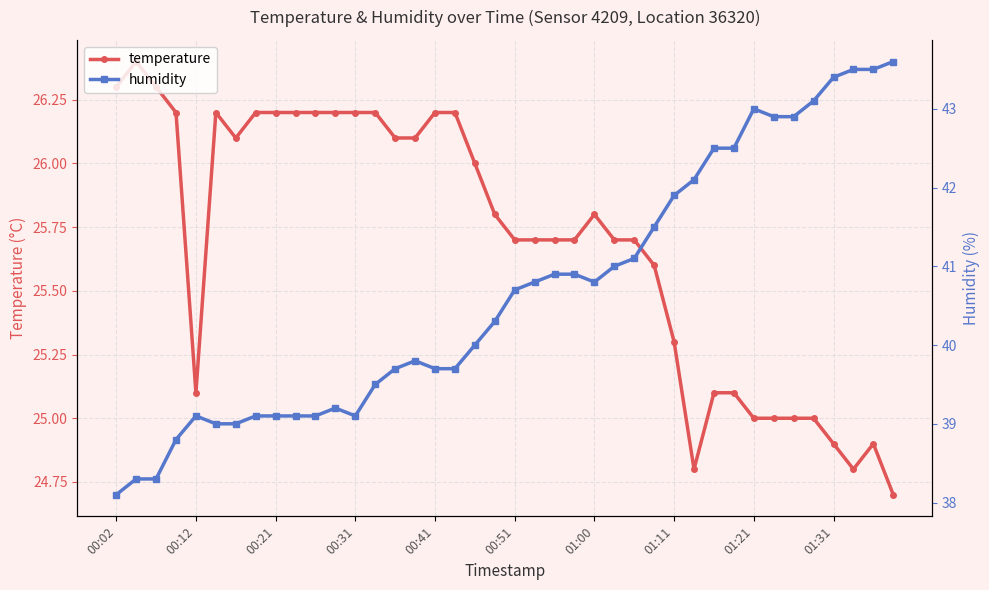

What is the highest value of the temperature series?

26.4